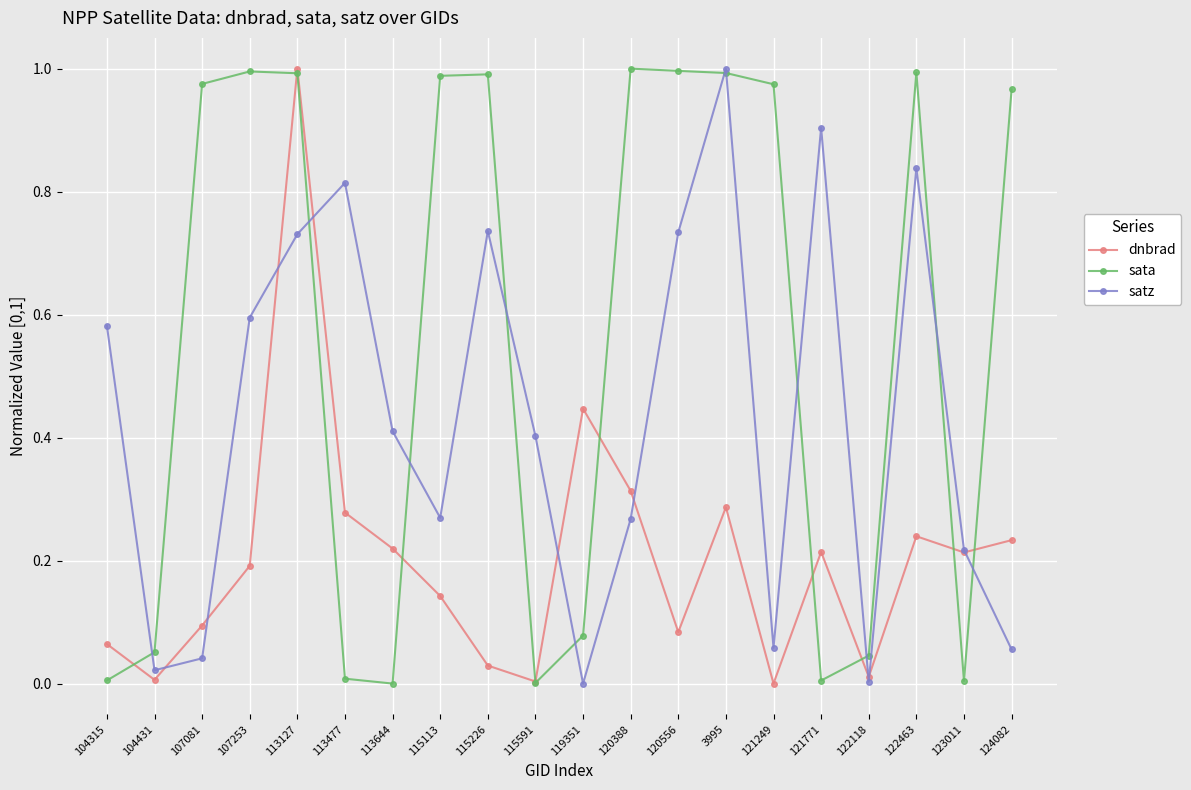

What are all the series names shown in the legend?

dnbrad, sata, satz